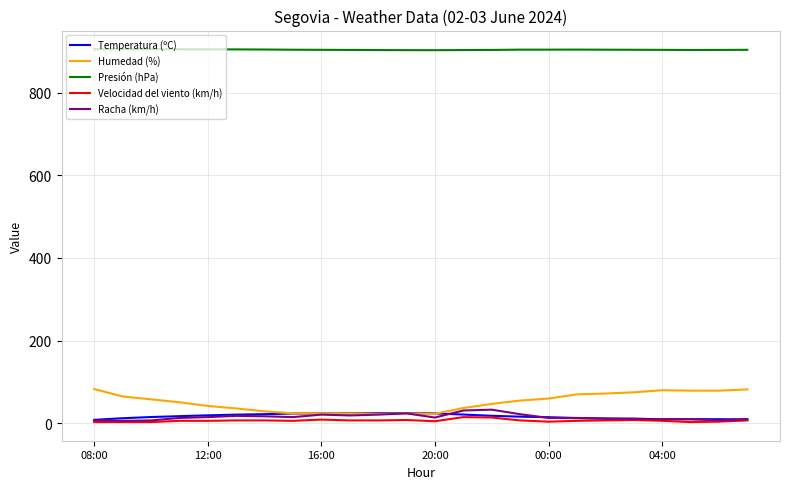

What is the greatest value displayed?

904.9